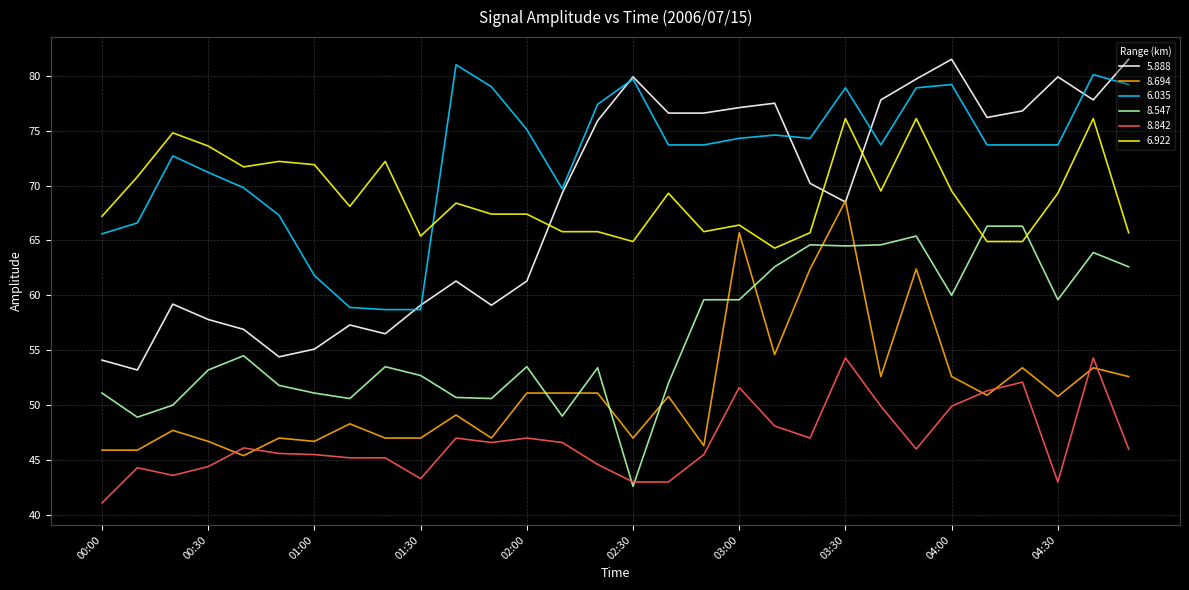

What is the greatest value displayed?

81.5